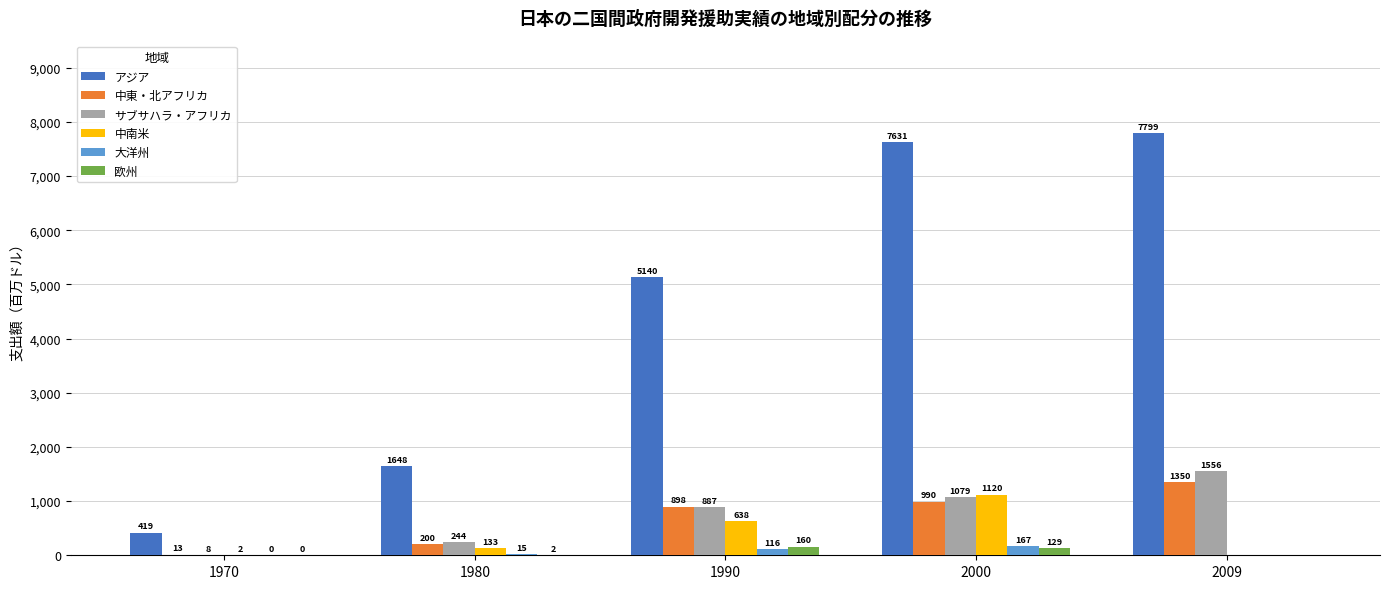

Where does the 欧州 series first go above 1?

1980